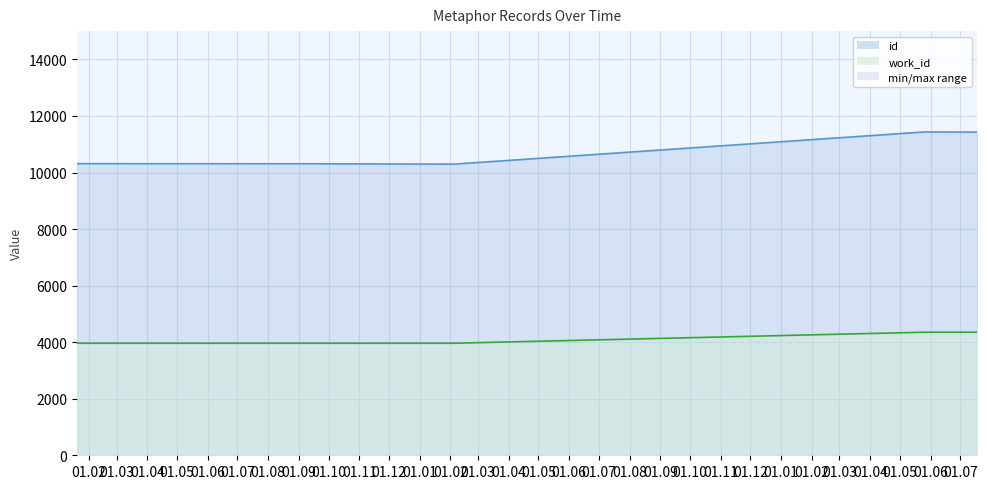

What position from the left is 2011-05-26?

4